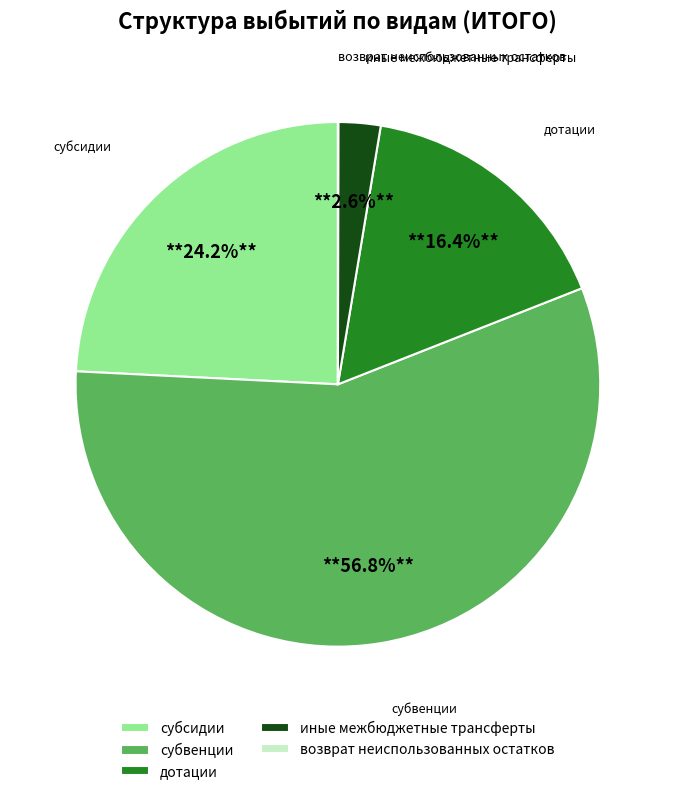

Is иные межбюджетные трансферты the majority of the pie?

No